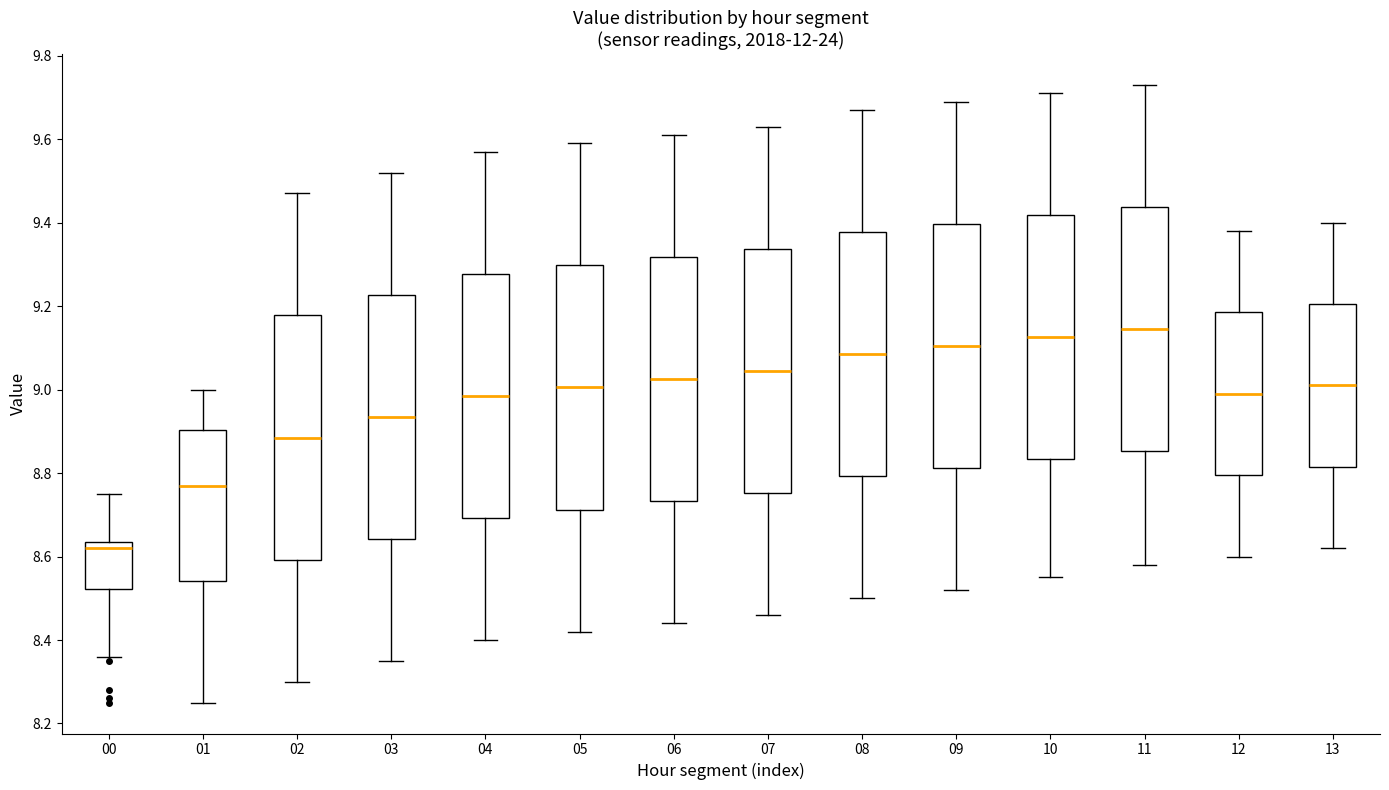

Reading left to right, transcribe this box plot: for each box, give where its median line is, the range the box spans, and where its two whiskers end, as read against the y-axis. The values are not printed on the chart, so give them approximately, as read against the axis.

00: median 8.62, box 8.52 to 8.64, whiskers 8.36 to 8.76
01: median 8.78, box 8.54 to 8.90, whiskers 8.26 to 9.00
02: median 8.88, box 8.60 to 9.18, whiskers 8.30 to 9.48
03: median 8.94, box 8.64 to 9.22, whiskers 8.36 to 9.52
04: median 8.98, box 8.70 to 9.28, whiskers 8.40 to 9.58
05: median 9.00, box 8.72 to 9.30, whiskers 8.42 to 9.60
06: median 9.02, box 8.74 to 9.32, whiskers 8.44 to 9.62
07: median 9.04, box 8.76 to 9.34, whiskers 8.46 to 9.64
08: median 9.08, box 8.80 to 9.38, whiskers 8.50 to 9.68
09: median 9.10, box 8.82 to 9.40, whiskers 8.52 to 9.70
10: median 9.12, box 8.84 to 9.42, whiskers 8.56 to 9.72
11: median 9.14, box 8.86 to 9.44, whiskers 8.58 to 9.74
12: median 9.00, box 8.80 to 9.18, whiskers 8.60 to 9.38
13: median 9.02, box 8.82 to 9.20, whiskers 8.62 to 9.40